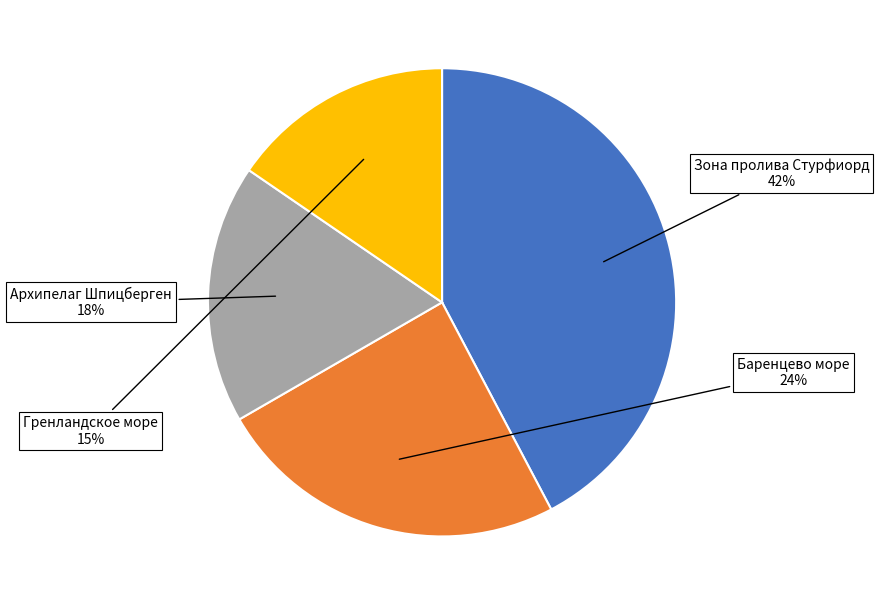

Is there a majority slice in this chart?

No